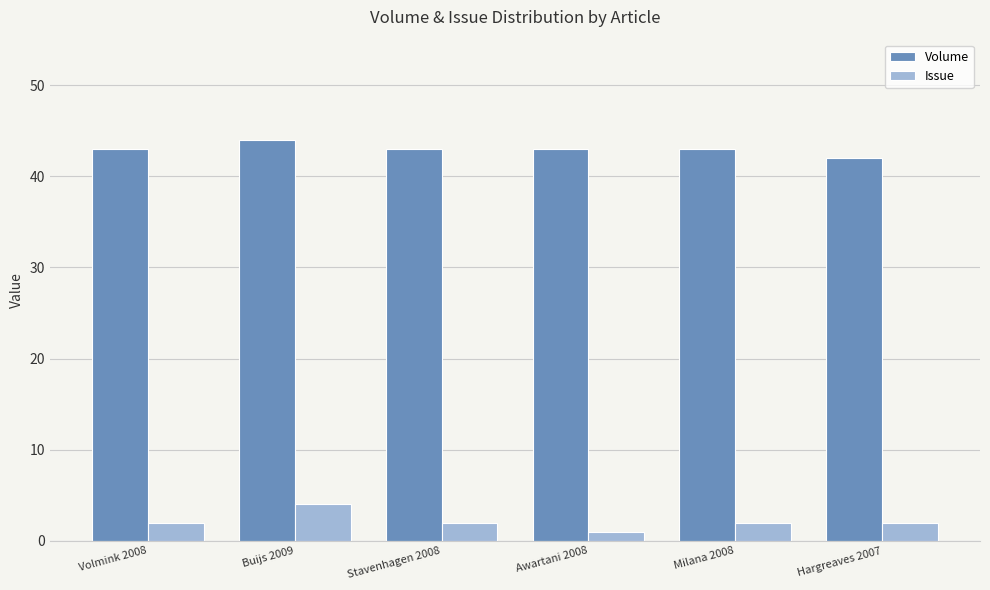

What is the total value across all series at Hargreaves 2007?

44